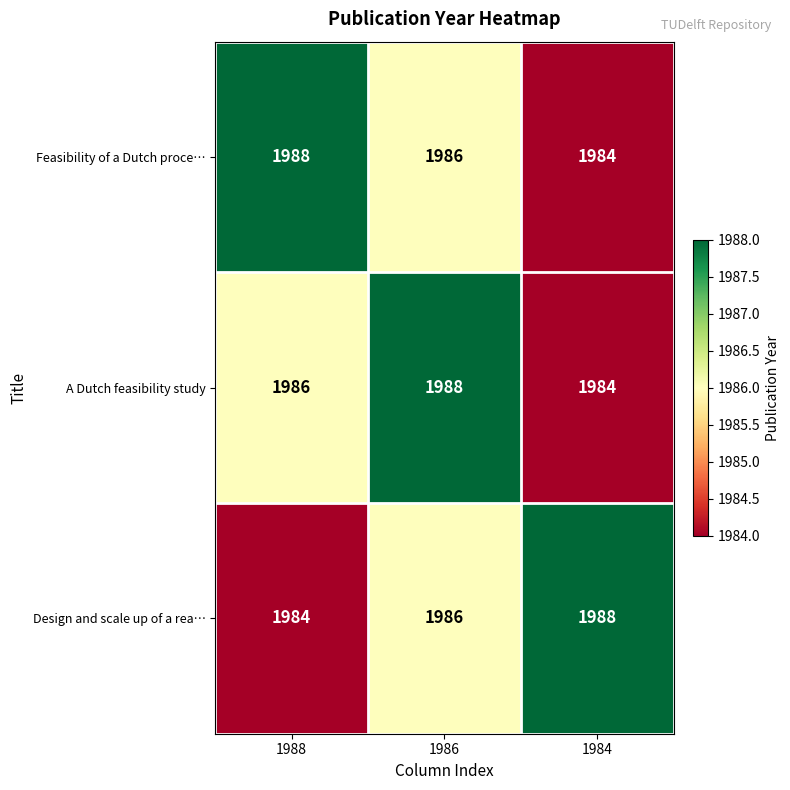

Is it true that Feasibility of a Dutch proce… equals 1986 at 1986?

True